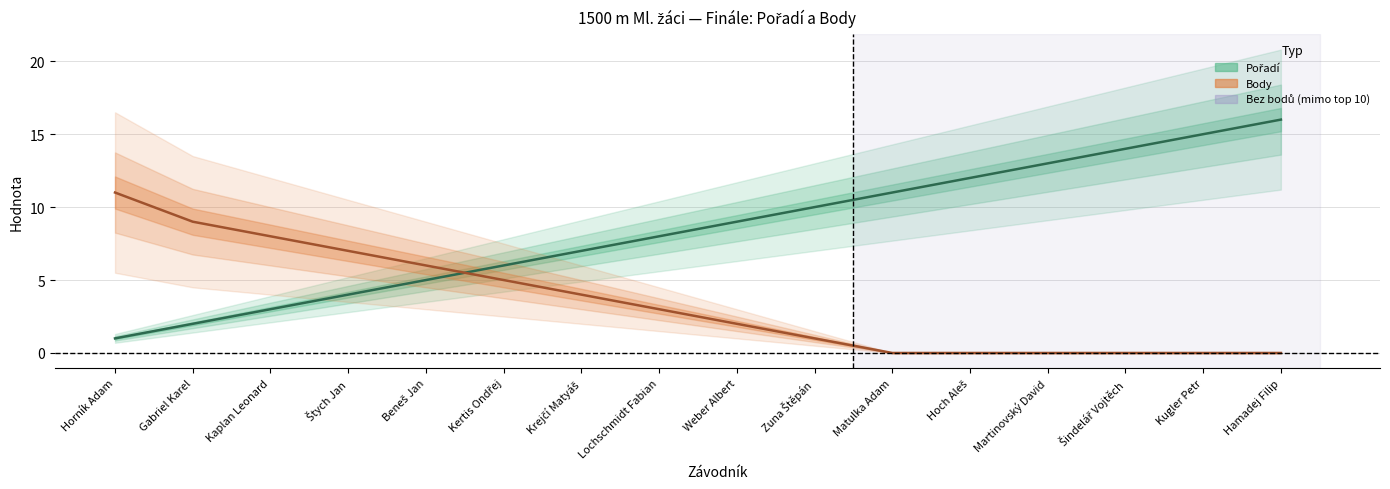

Rank the series by their average value, from highest to lowest.

Pořadí, Body